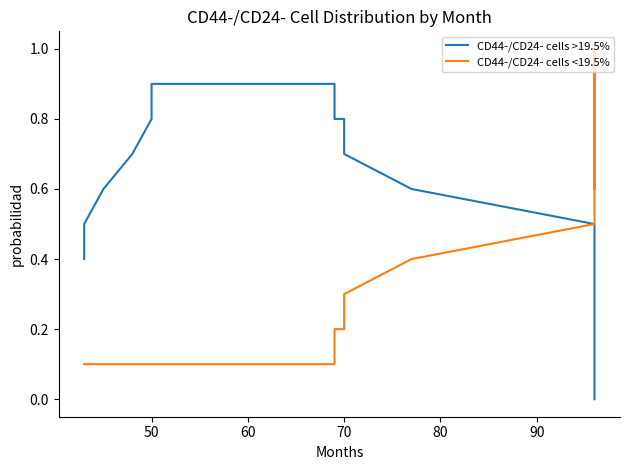

True or false: CD44-/CD24- cells <19.5% and CD44-/CD24- cells >19.5% intersect in this chart.

False